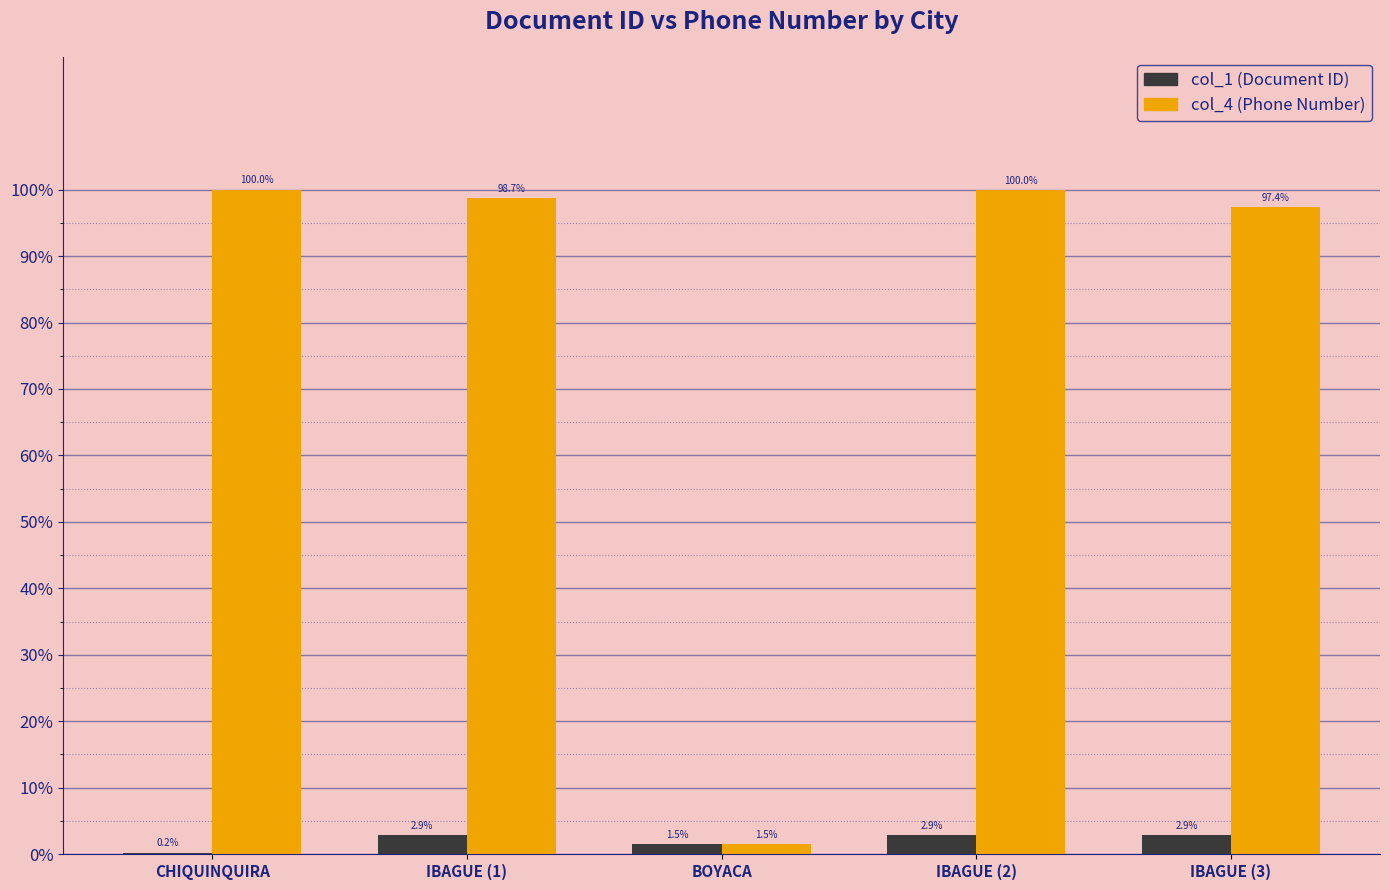

What is the total value across all series at CHIQUINQUIRA?

100.2